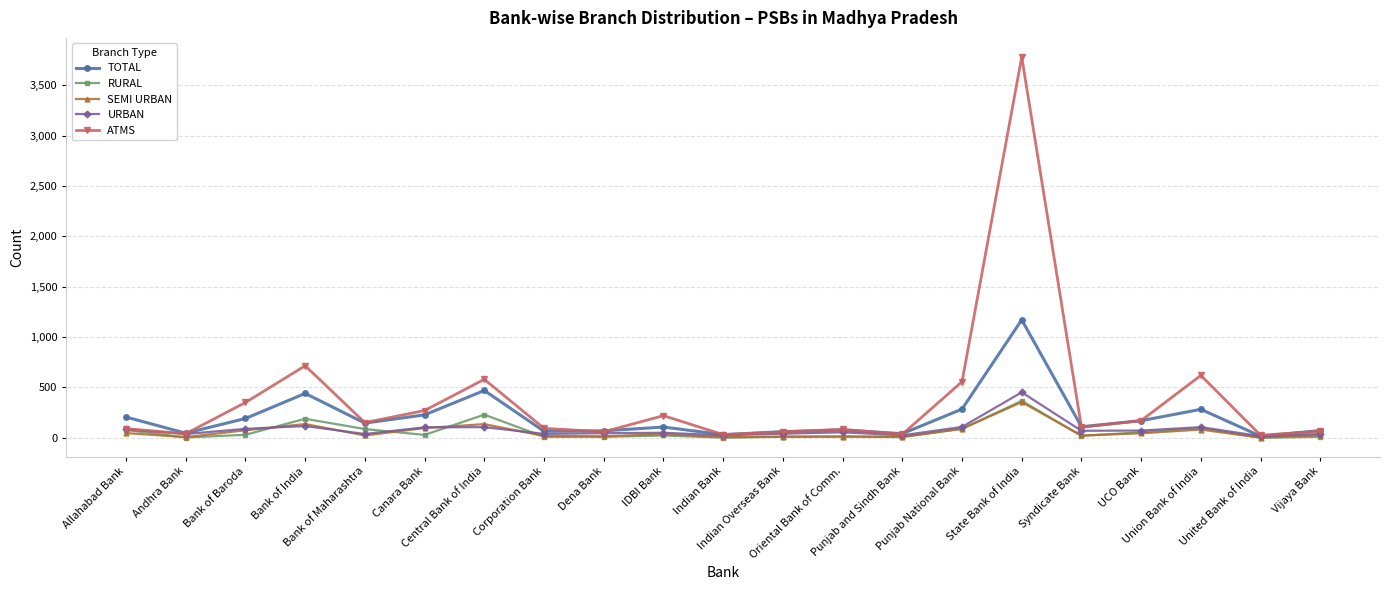

What is the spread (max minus min) of values at Indian Bank?

30